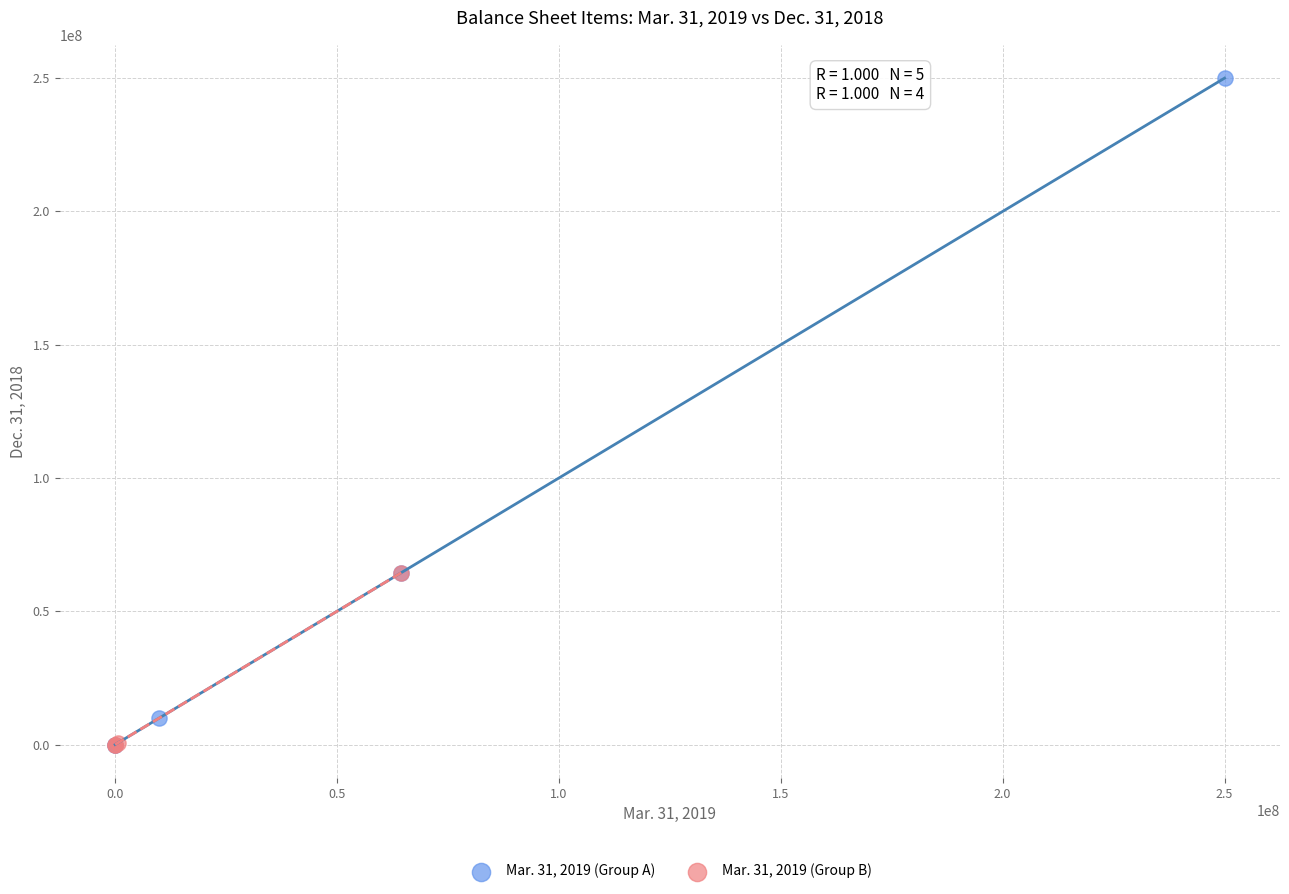

Which series has the largest Y range (max minus min)?

Mar. 31, 2019 (Group A)